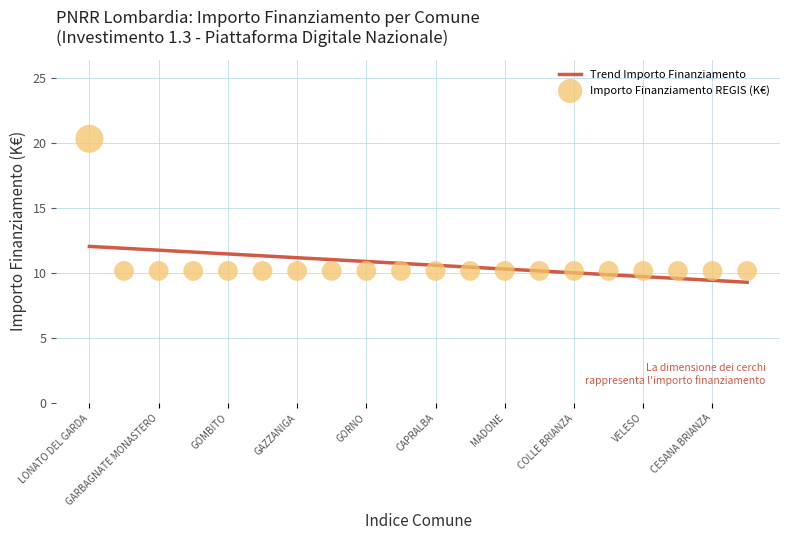

What value does the Trend Importo Finanziamento series have at CESANA BRIANZA?

9.4